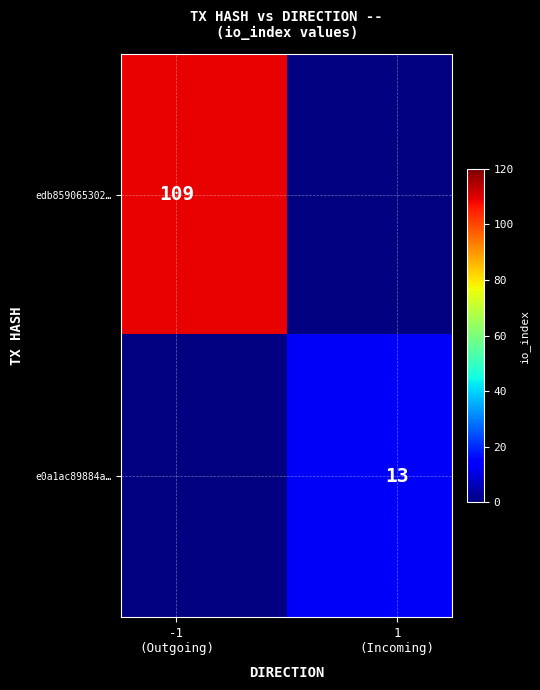

What is the difference between the maximum and minimum values in the e0a1ac89884a… series?

13